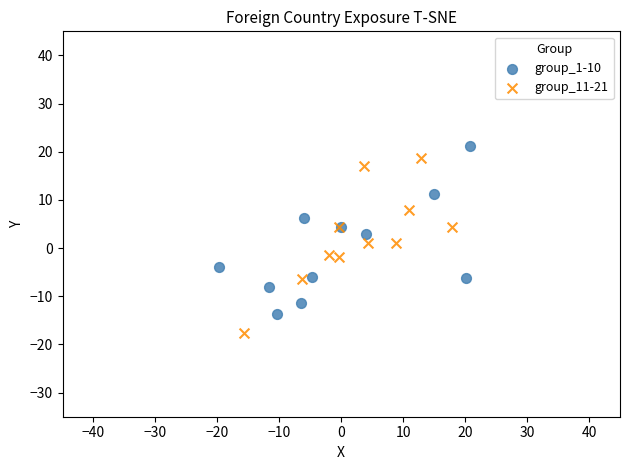

Which series reaches the minimum Y coordinate?

group_11-21